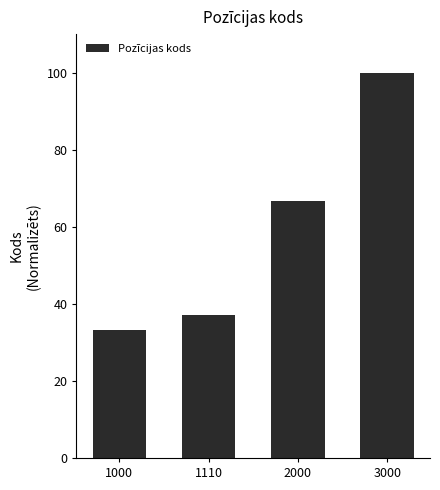

Reading left to right, extract all data points from this chart.

1000=33.3	1110=37.0	2000=66.7	3000=100.0